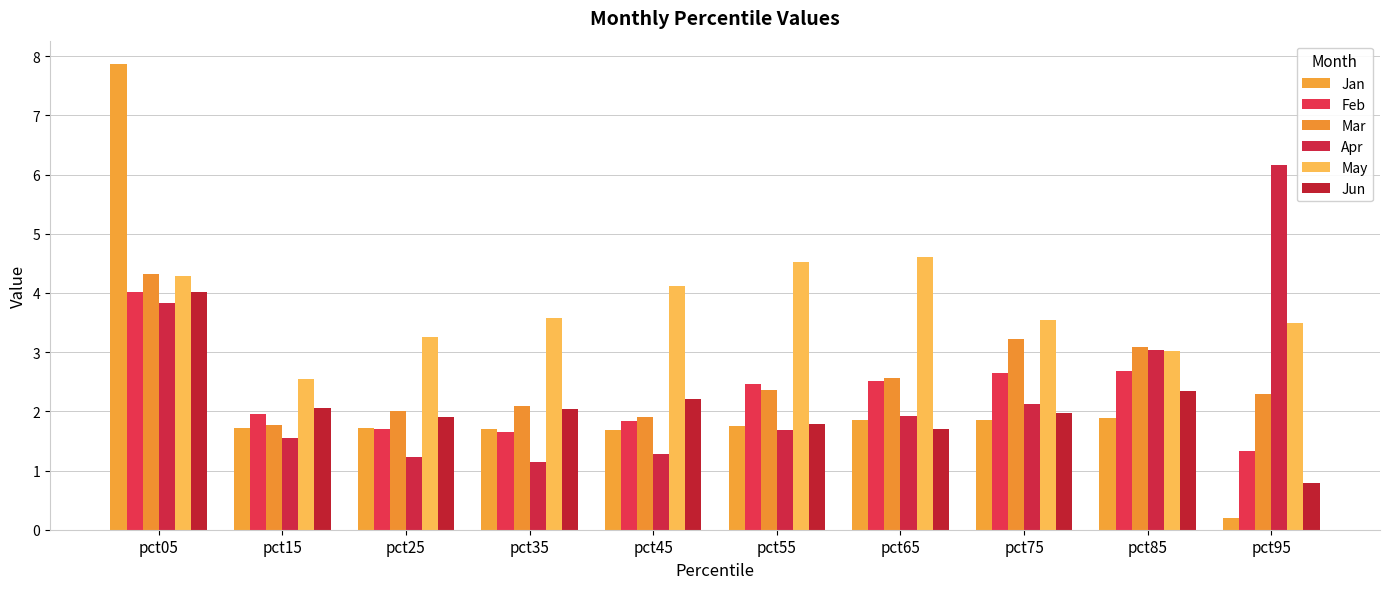

The value of Jan at pct85 is 1.9. True or false?

True